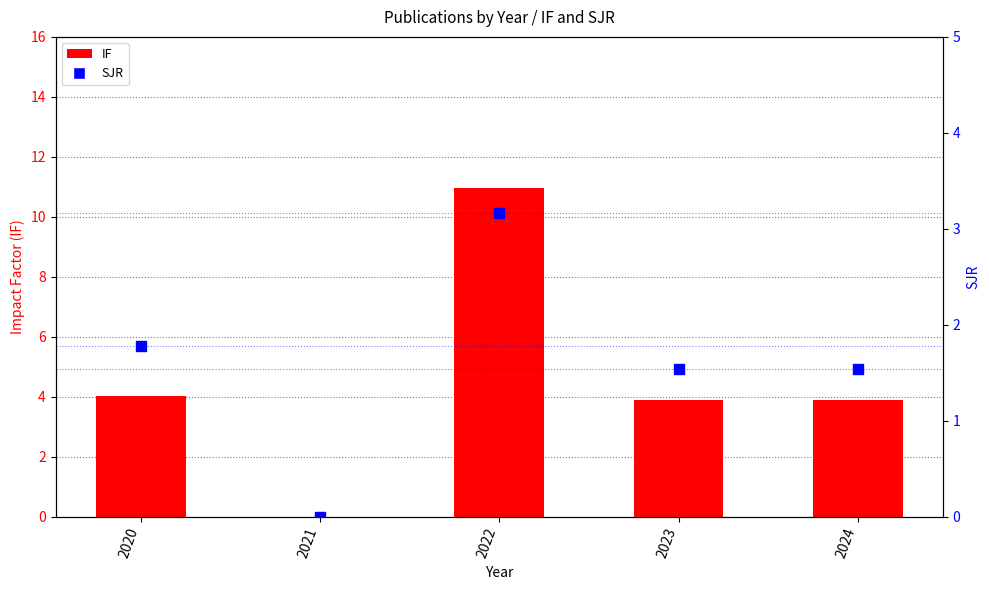

Which series contains the lowest Y value?

IF